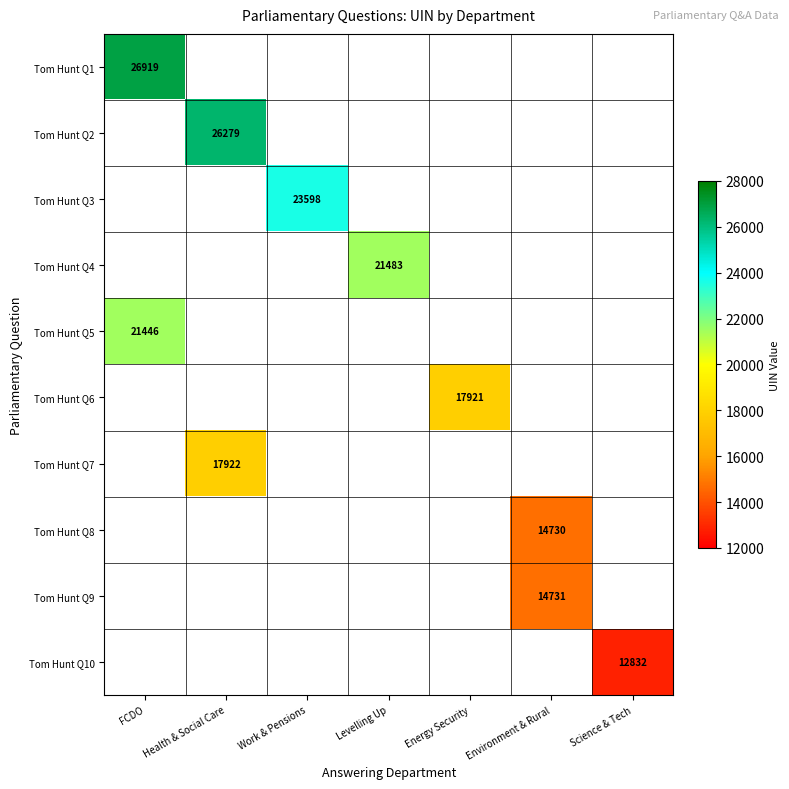

True or false: Tom Hunt Q4 has a value of 21483 at Levelling Up.

True